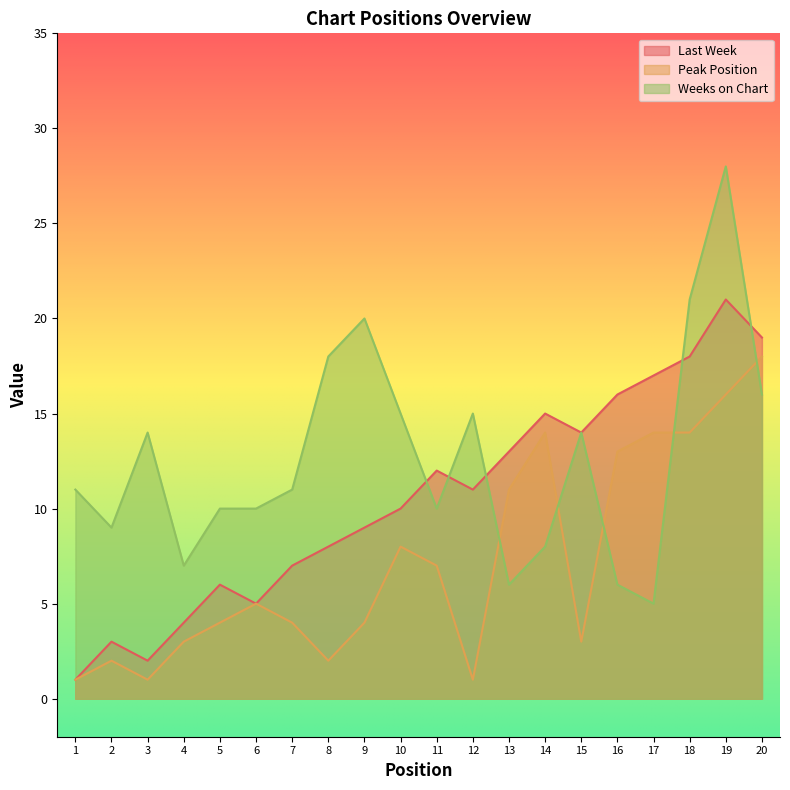

Which series has the largest range (max minus min)?

Weeks on Chart